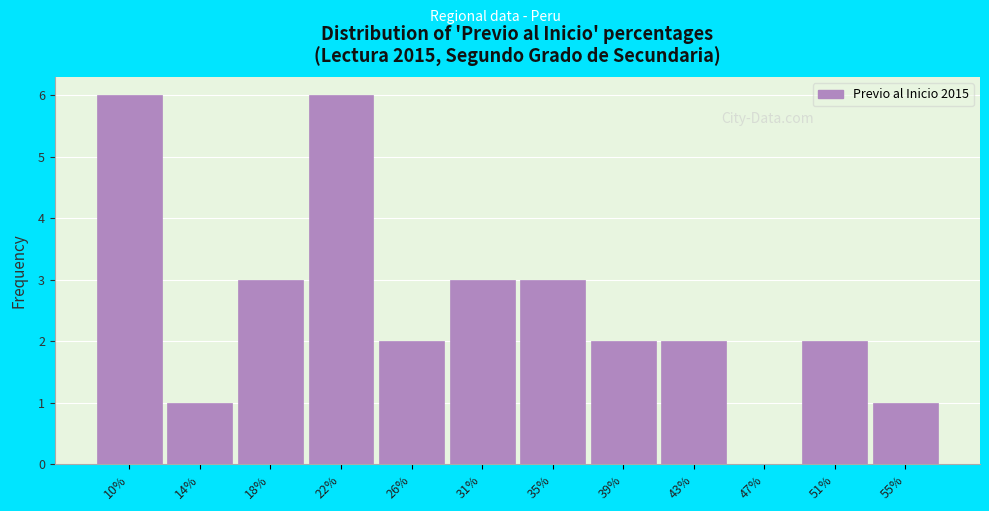

Reading left to right, list every bar in this chart as the range it spans on the x-axis followed by its height. Neither the bar edges nor the heights are printed on the chart, so give them approximately, as read against the axes.

8.0 to 12.0: 6
12.0 to 16.5: 1
16.5 to 20.5: 3
20.5 to 24.5: 6
24.5 to 28.5: 2
28.5 to 32.5: 3
32.5 to 36.5: 3
36.5 to 40.5: 2
40.5 to 44.5: 2
44.5 to 49.0: 0
49.0 to 53.0: 2
53.0 to 57.0: 1